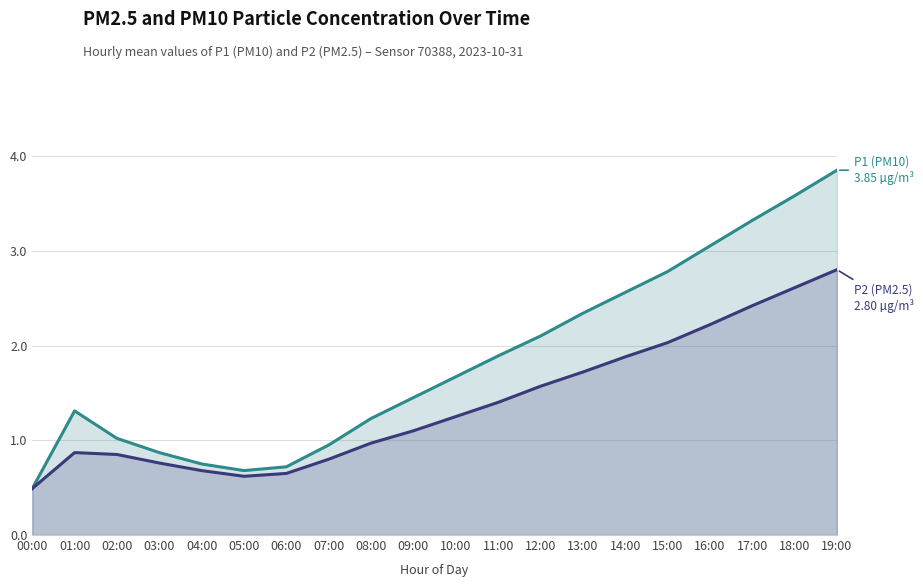

Reading left to right, transcribe all the data shown in this chart.

P1 (PM10): 0.5	1.3	1.0	0.9	0.8	0.7	0.7	0.9	1.2	1.4	1.7	1.9	2.1	2.3	2.6	2.8	3.0	3.3	3.6	3.9
P2 (PM2.5): 0.5	0.9	0.8	0.8	0.7	0.6	0.7	0.8	1.0	1.1	1.2	1.4	1.6	1.7	1.9	2.0	2.2	2.4	2.6	2.8